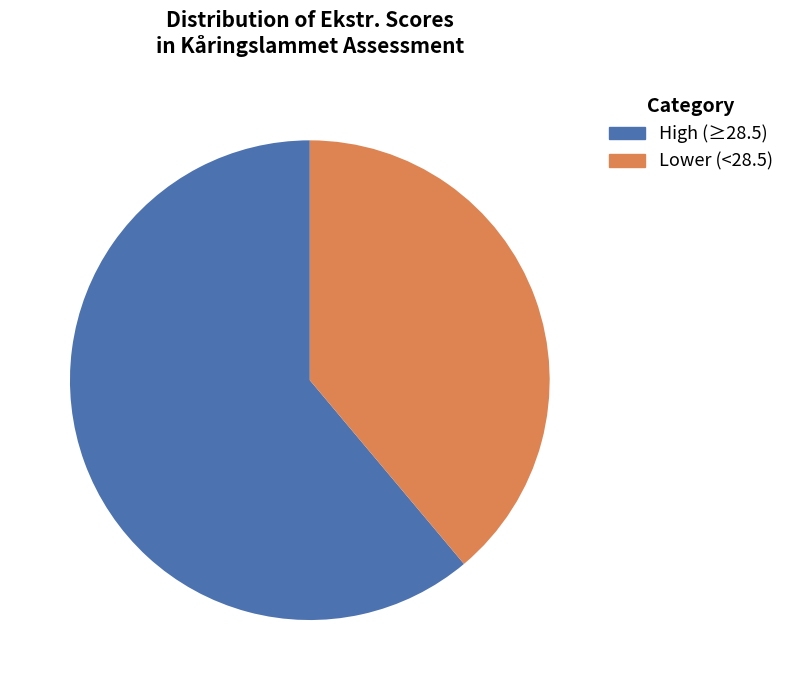

To the nearest percent, what is the average slice percentage?

50%